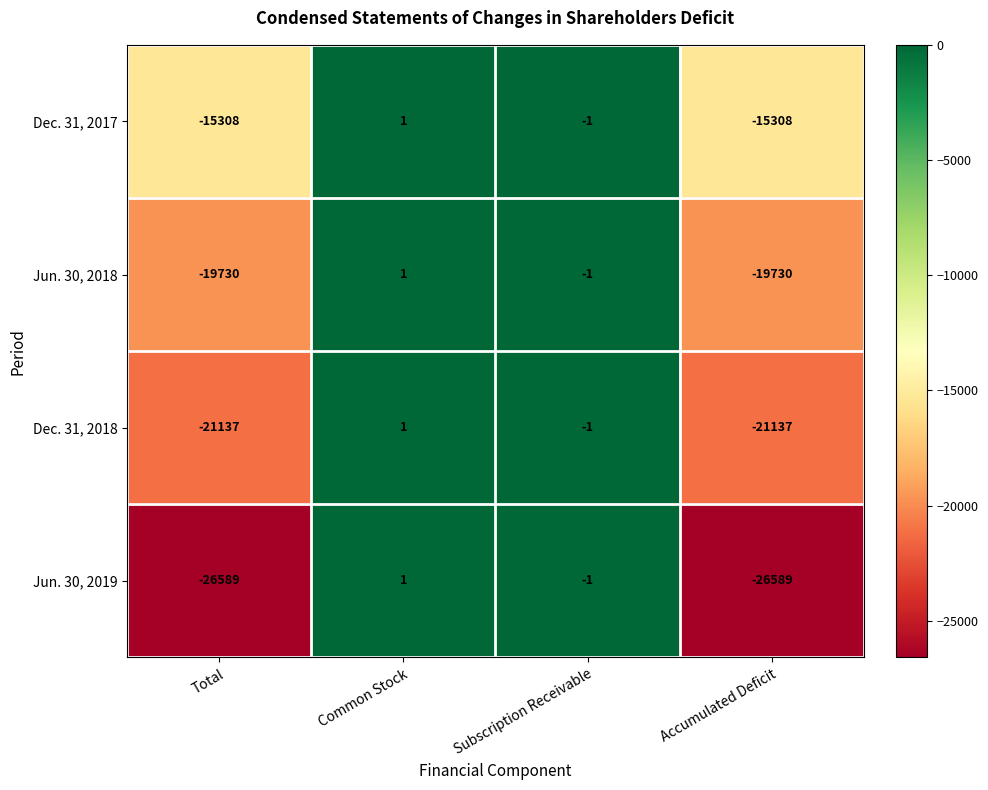

Between Total and Common Stock, which series saw the biggest shift?

Jun. 30, 2019